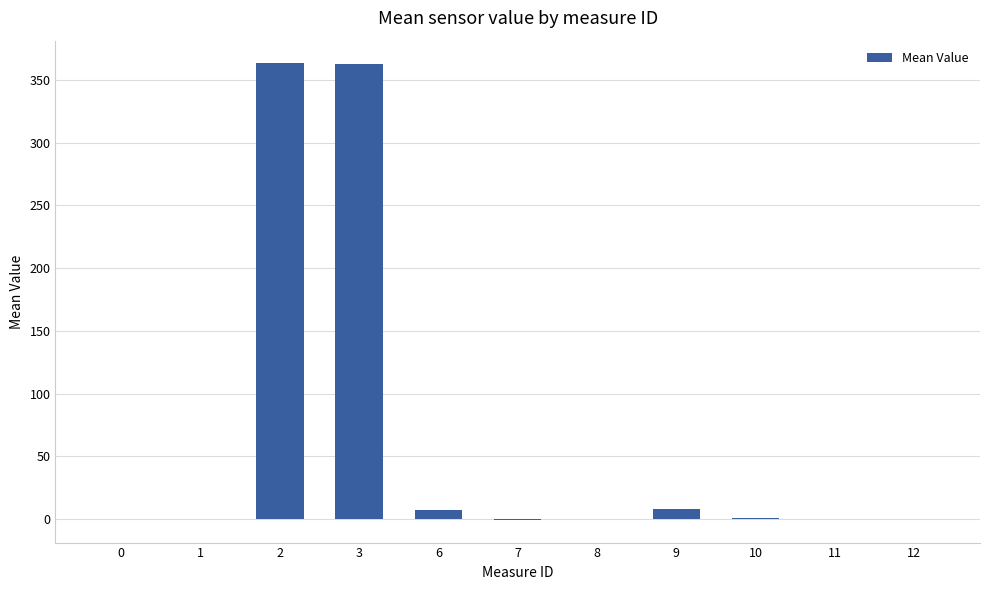

What is the greatest value displayed?

363.3